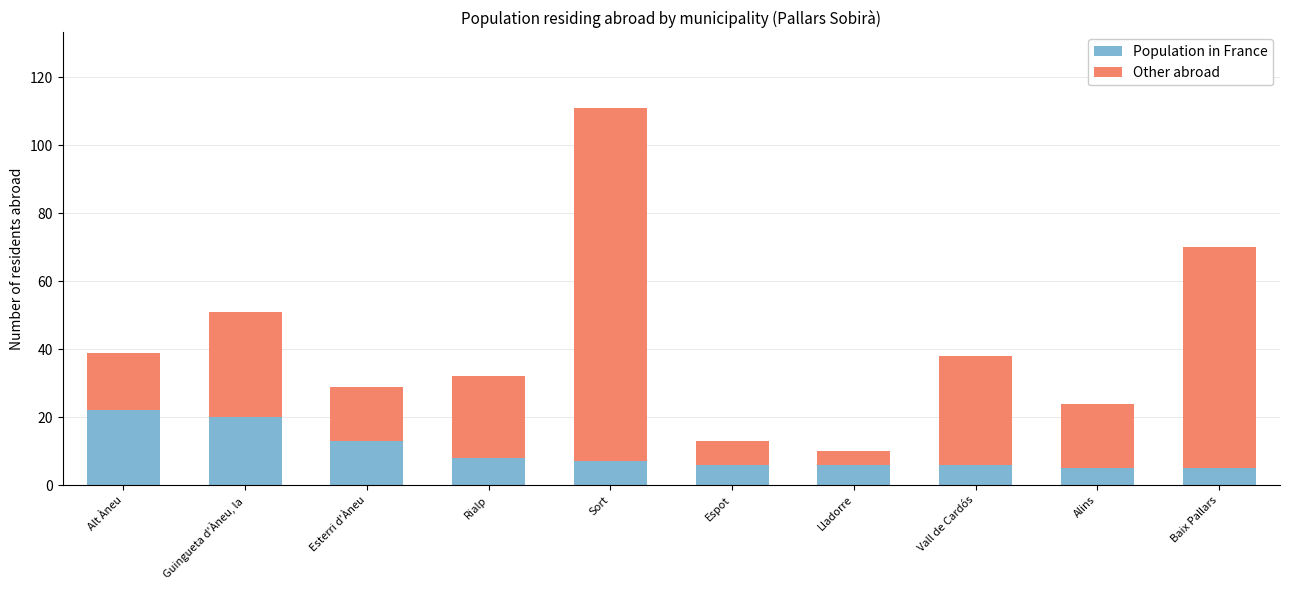

Which category has the highest value in the Population in France series?

Alt Àneu